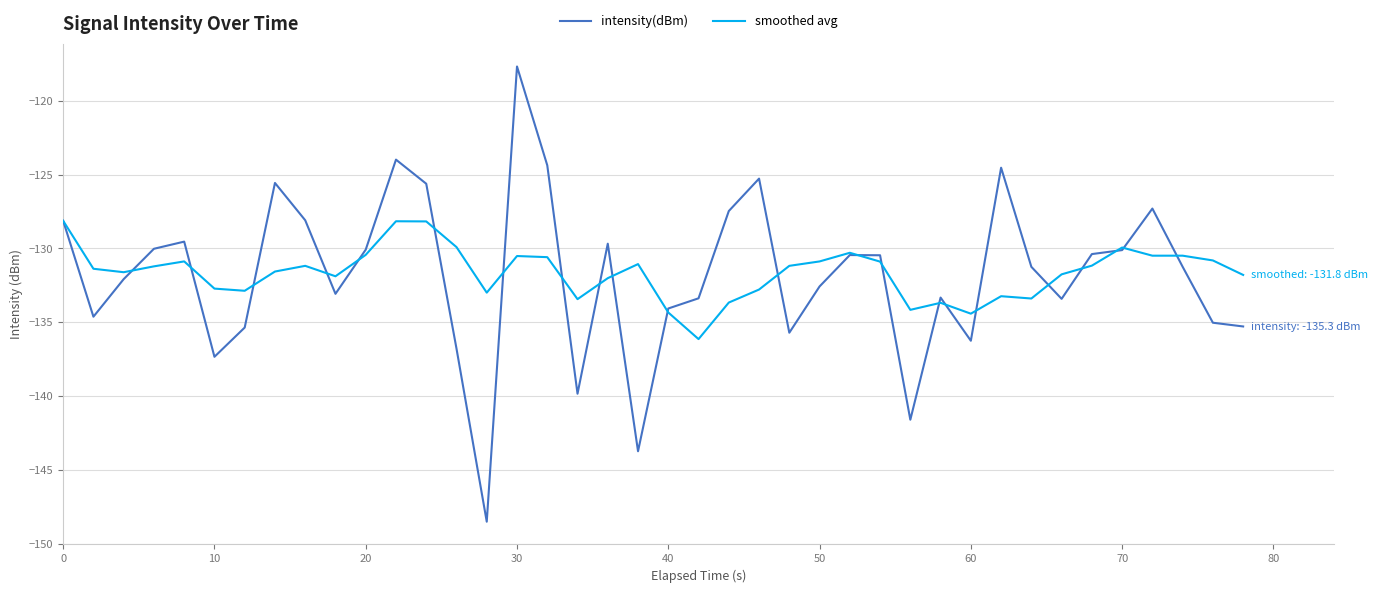

Which series has the largest range (max minus min)?

intensity(dBm)